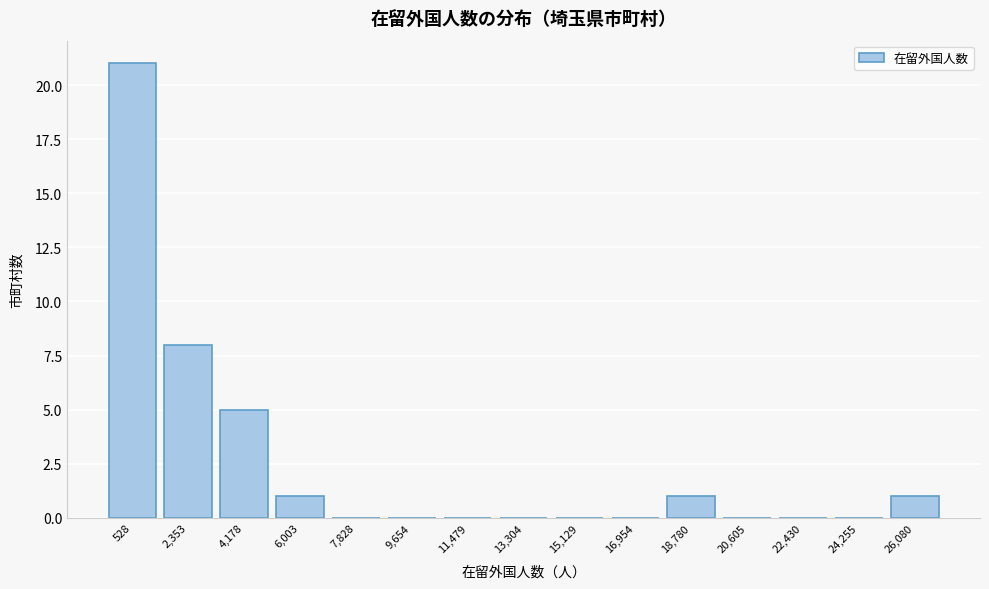

Reading left to right, extract all data points from this chart.

528=21	2,353=8	4,178=5	6,003=1	7,828=0	9,654=0	11,479=0	13,304=0	15,129=0	16,954=0	18,780=1	20,605=0	22,430=0	24,255=0	26,080=1